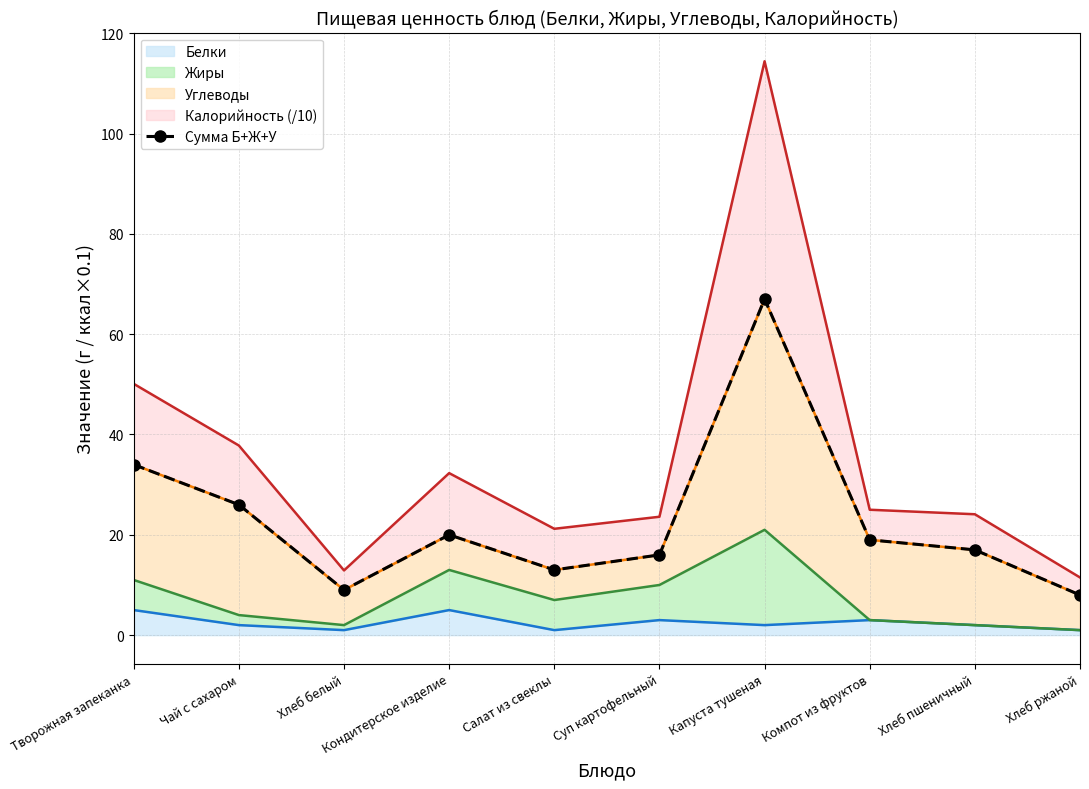

The value at Хлеб пшеничный is 4. True or false?

False